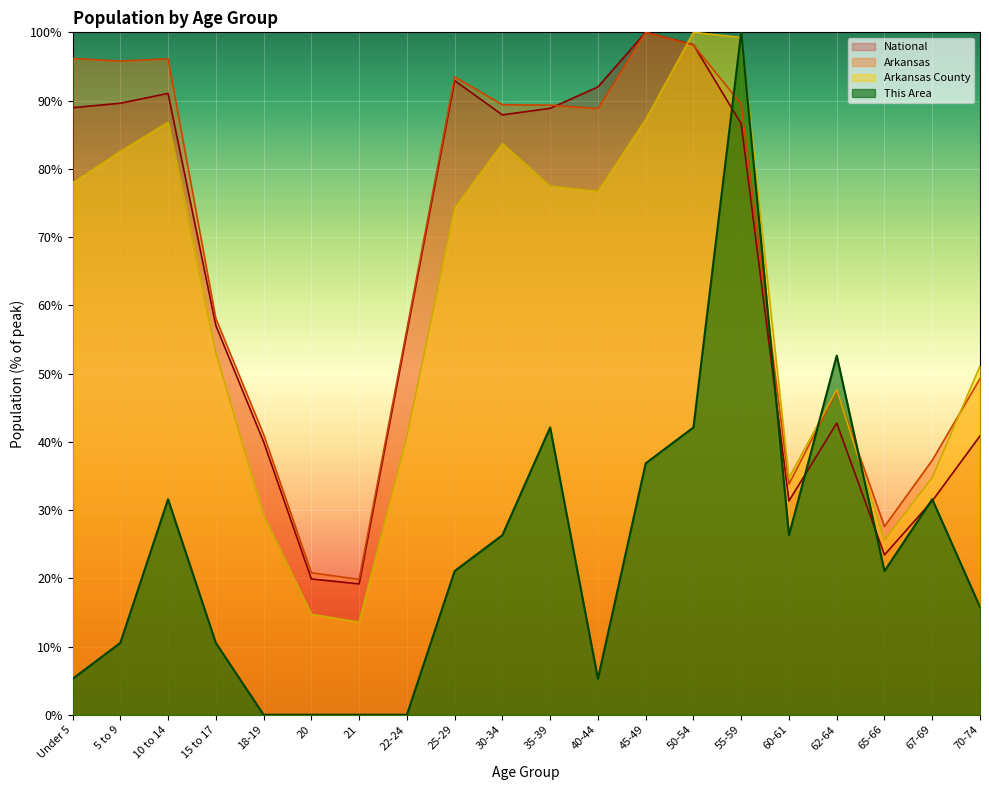

What is the difference between the maximum and minimum values in the This Area series?

100.0